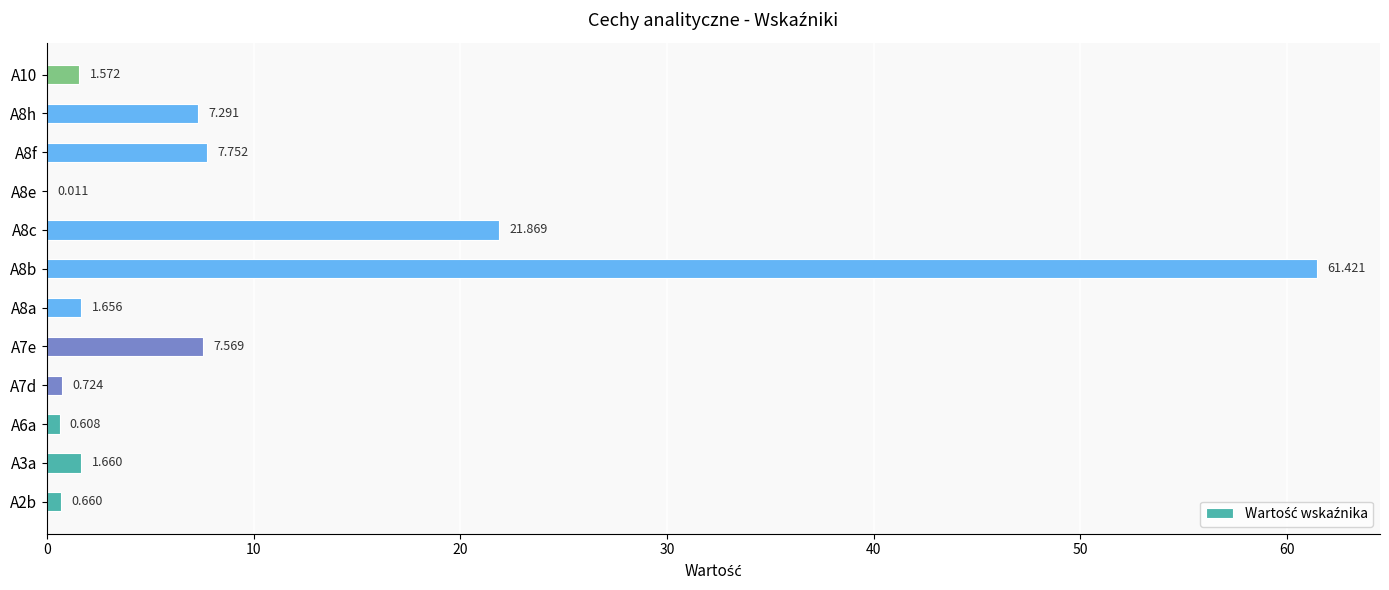

How many categories are shown in the chart?

12